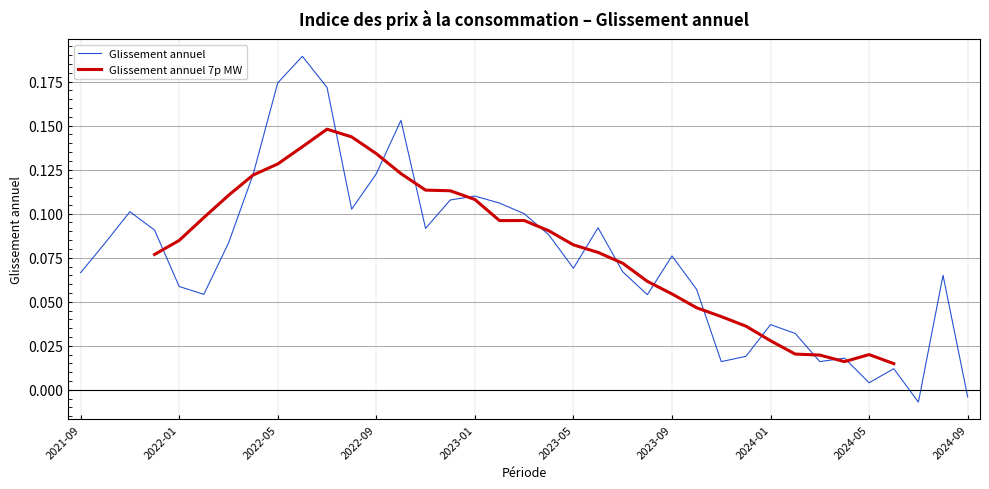

What value does the Glissement annuel series have at 2023-09?

0.1